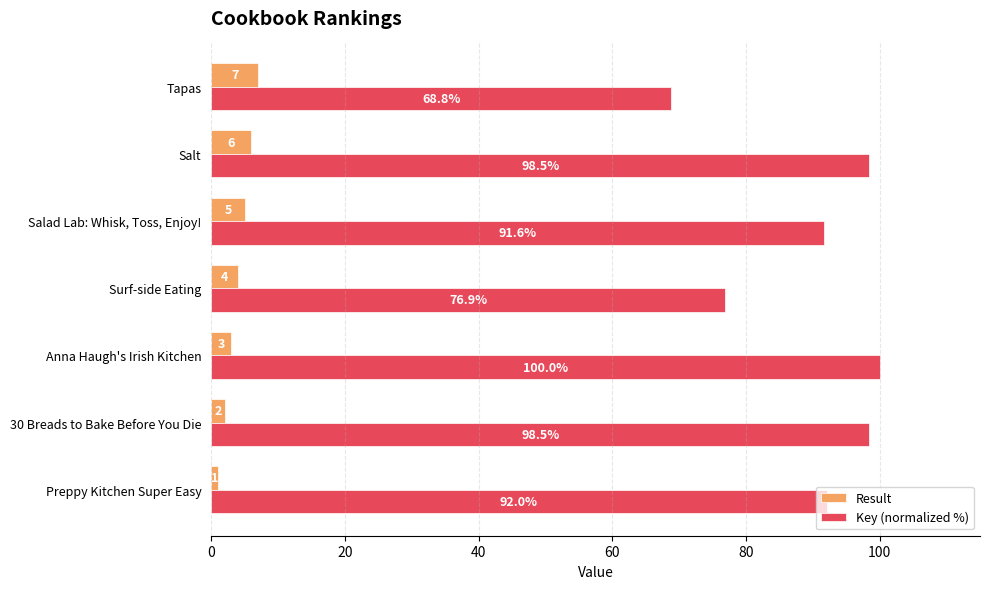

Which series has the widest spread of values?

Key (normalized %)